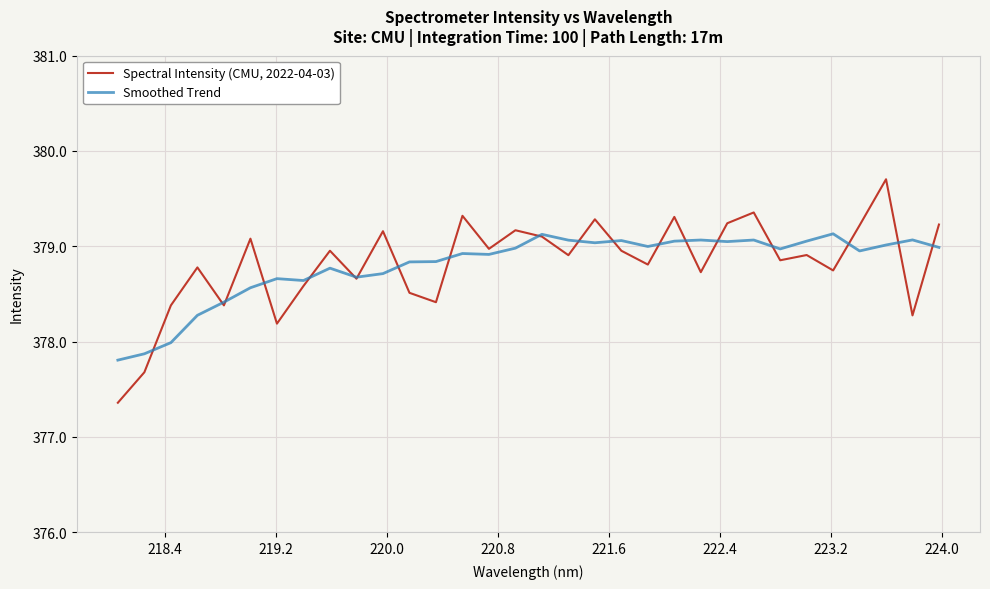

What is the maximum value for Spectral Intensity (CMU, 2022-04-03)?

379.7